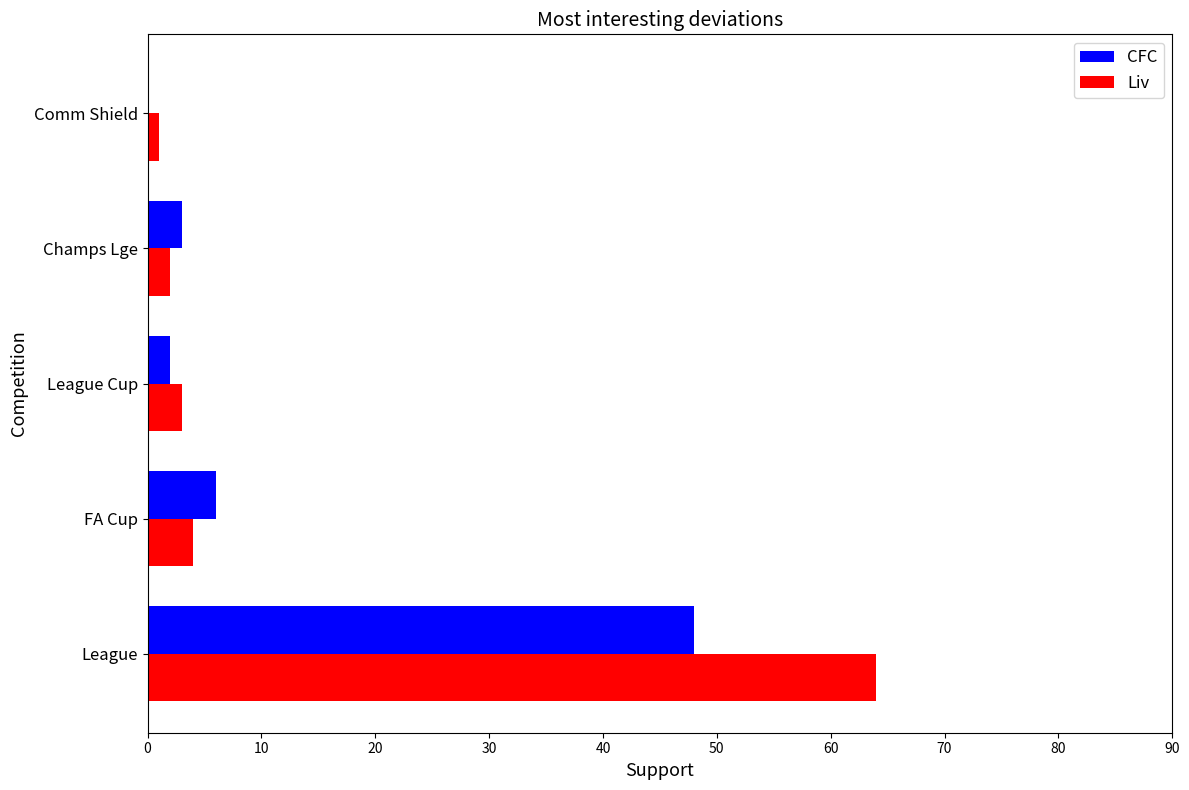

Which category has the highest value in the Liv series?

League